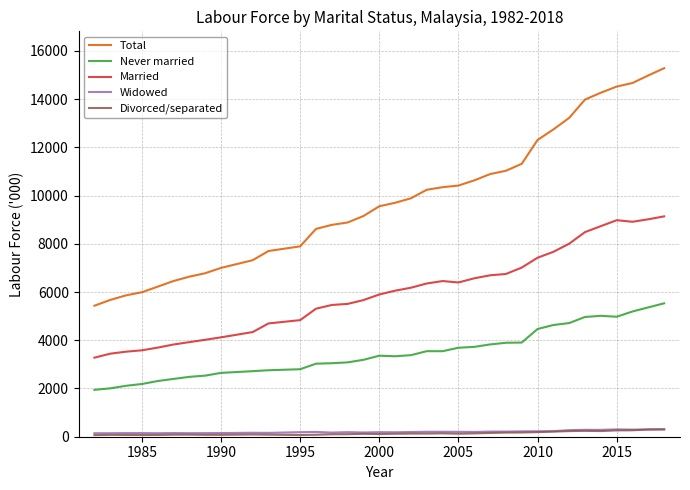

Which series has the widest spread of values?

Total